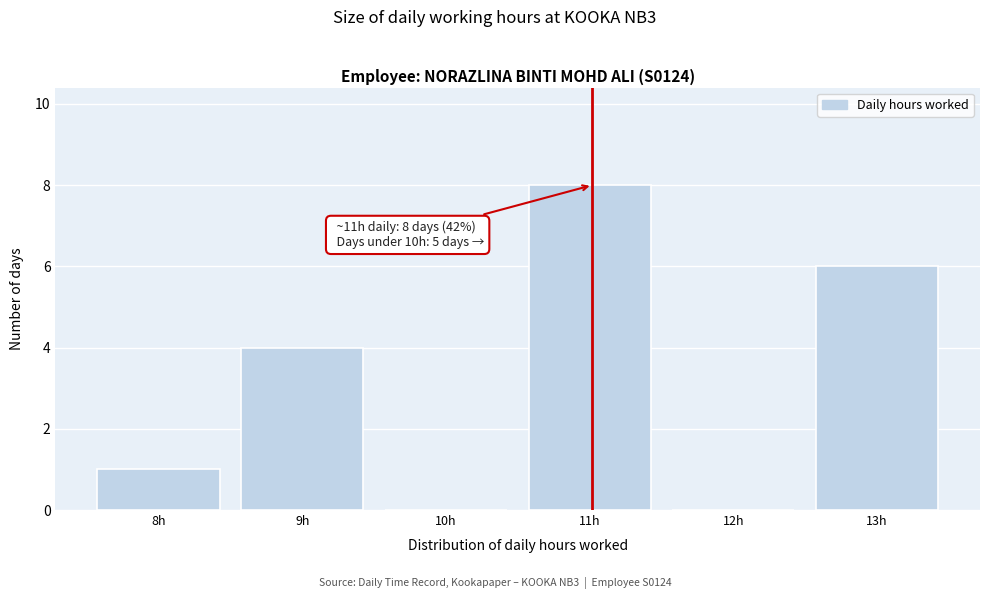

Which range on the x-axis has the tallest bar?

10.5 to 11.5